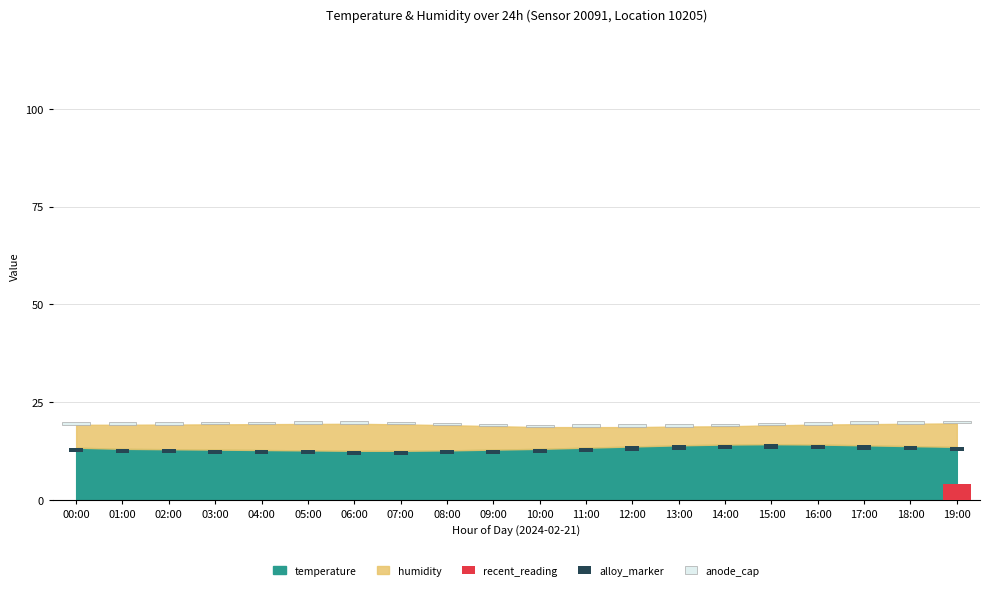

Which category has the highest value across all series?

15:00